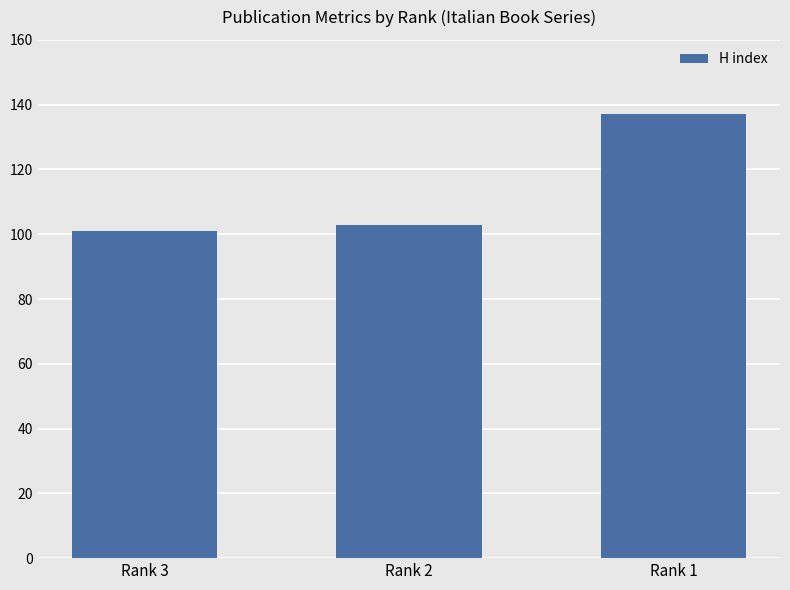

What is the maximum value shown in the chart?

137